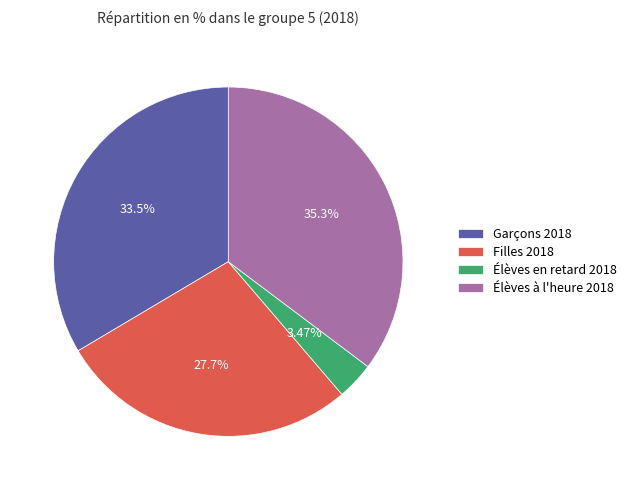

Which has a higher value, Élèves en retard 2018 or Garçons 2018?

Garçons 2018